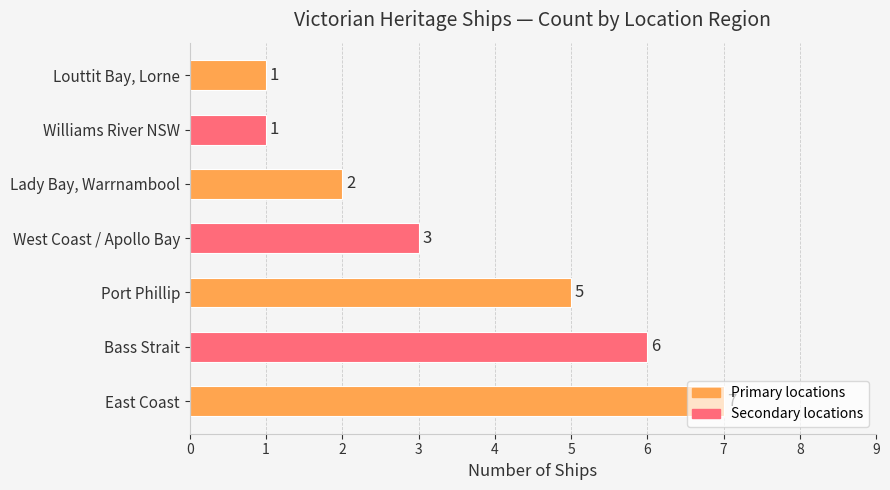

What is the greatest value displayed?

7